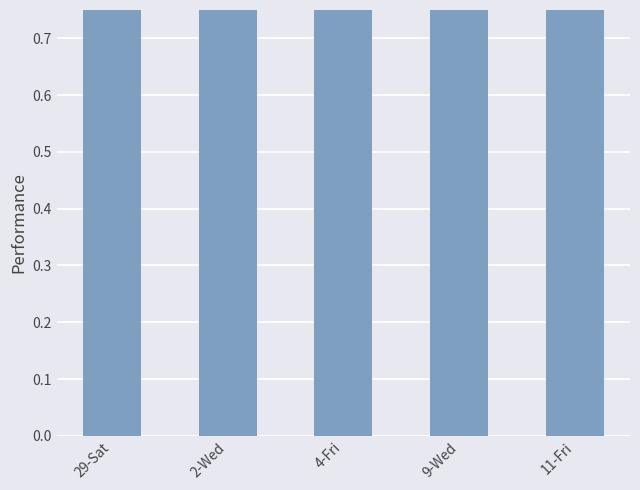

Where is the data nearest to the value 0?

2-Wed